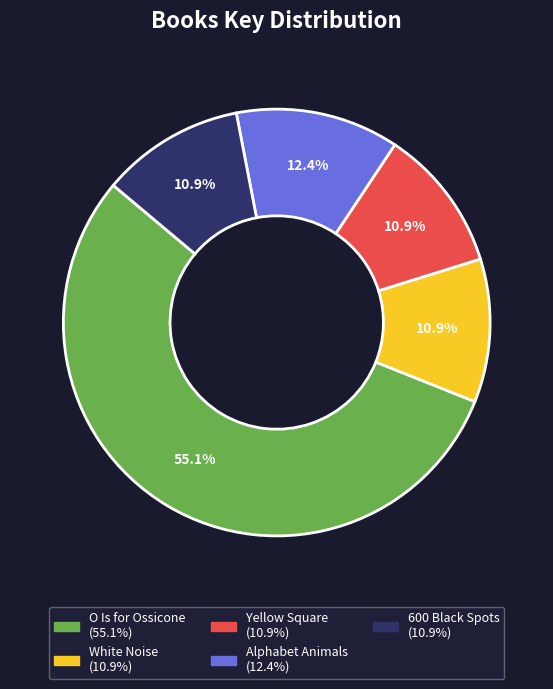

The 600 Black Spots slice represents 16% of the pie. True or false?

False